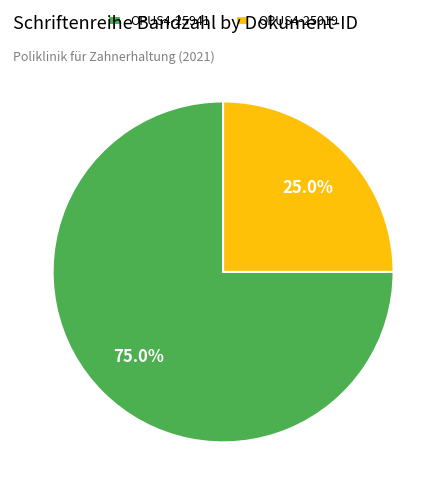

Between OPUS4-25019 and OPUS4-25941, which is larger?

OPUS4-25941